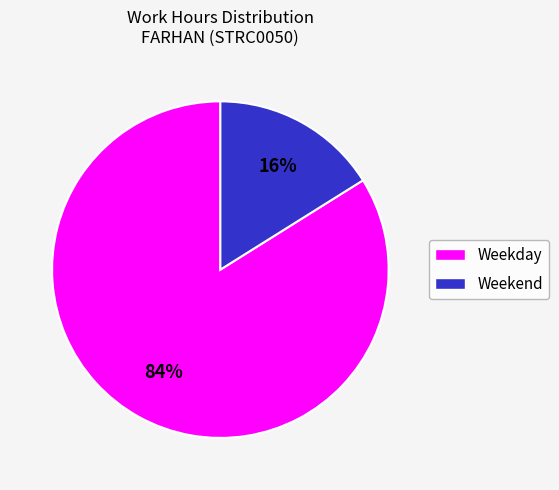

To the nearest percent, what is the average slice percentage?

50%